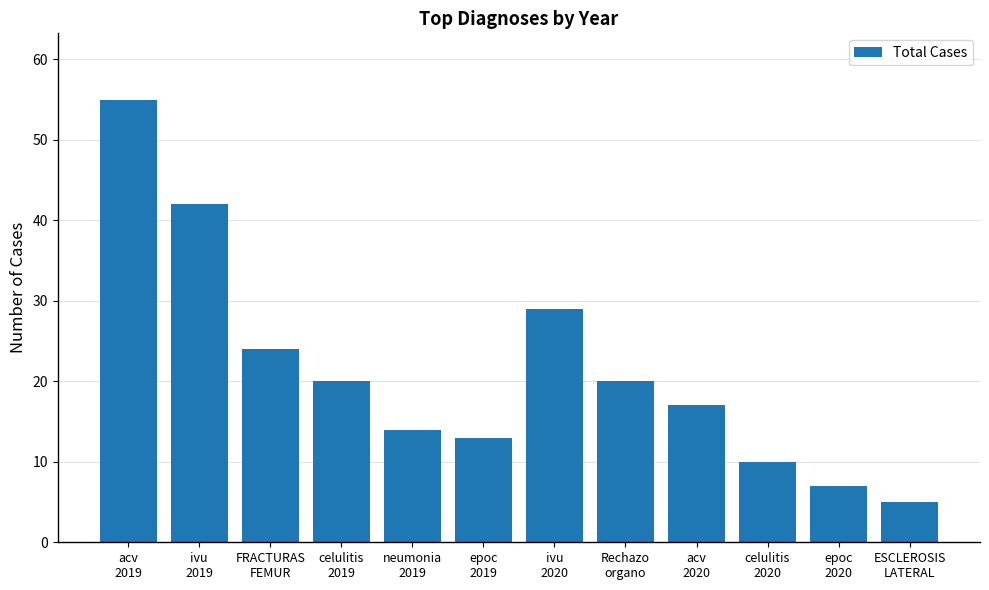

What is the greatest value displayed?

55